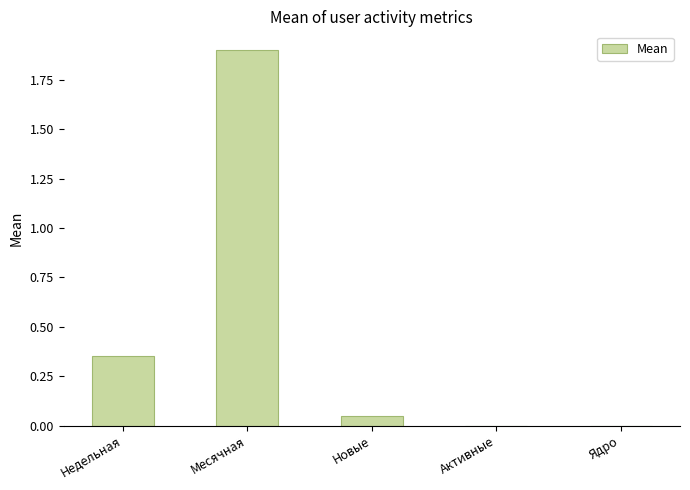

Which has a higher value, Ядро or Месячная?

Месячная